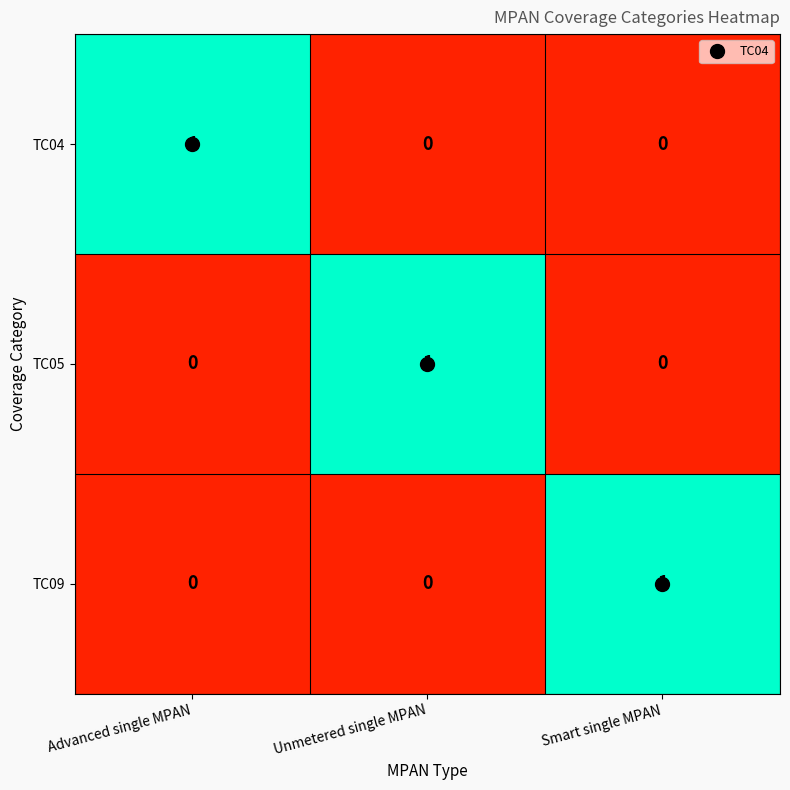

At which label does TC09 reach its peak?

Smart single MPAN